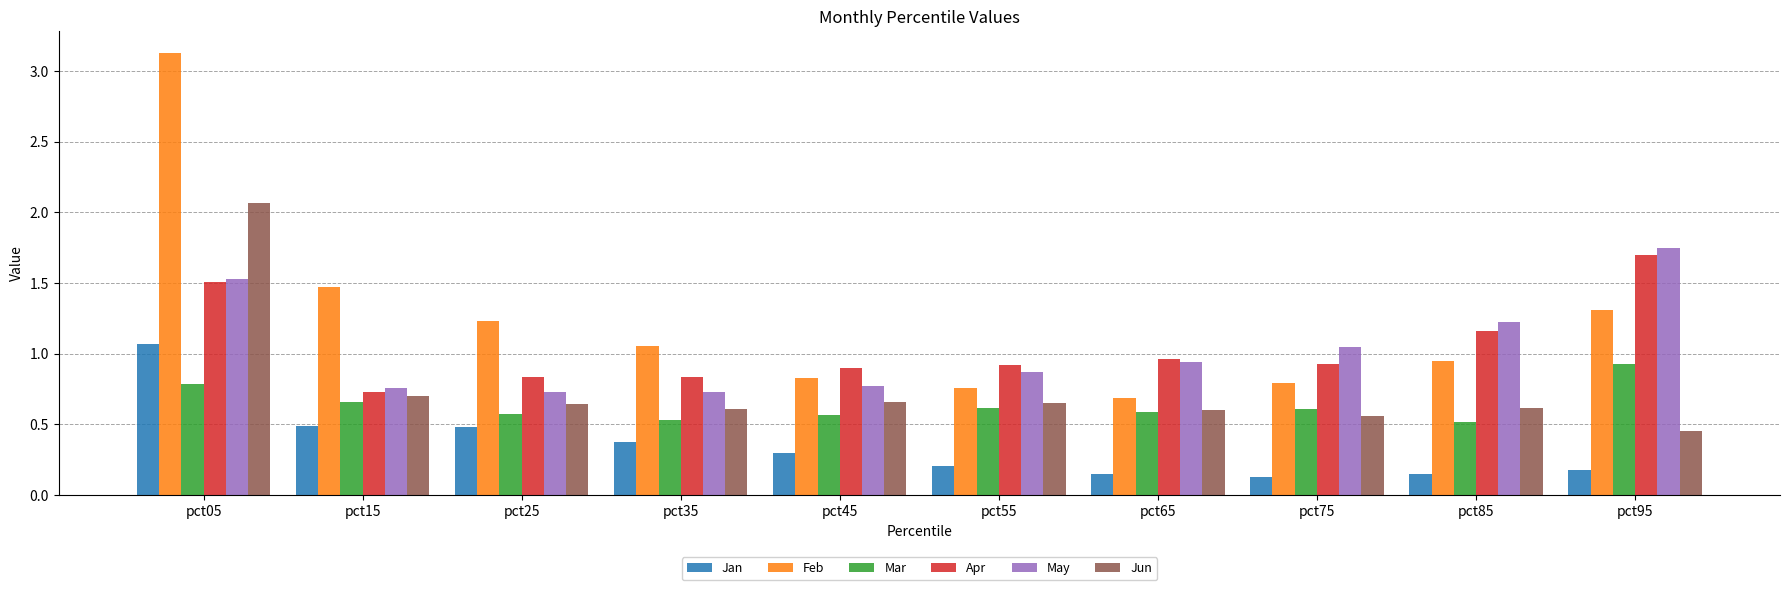

Is the value of Jun at pct35 greater than the value of Feb at pct15?

No